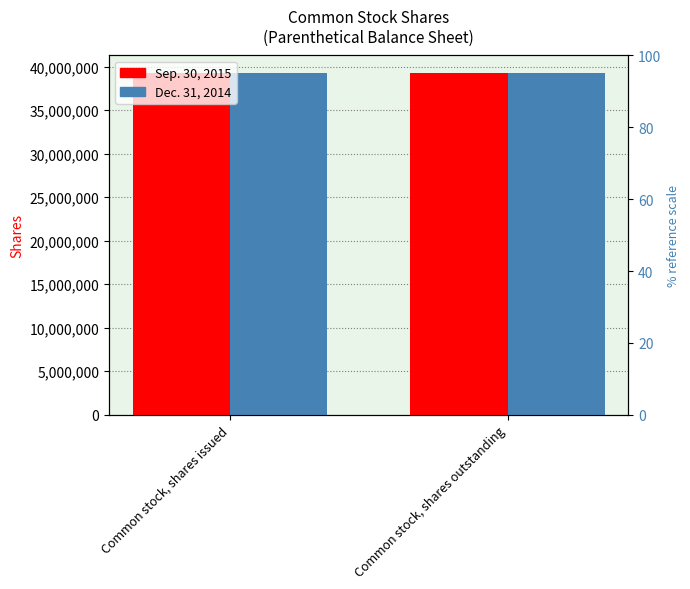

At Common stock, shares issued, list the series in order from smallest to largest.

Dec. 31, 2014, Sep. 30, 2015